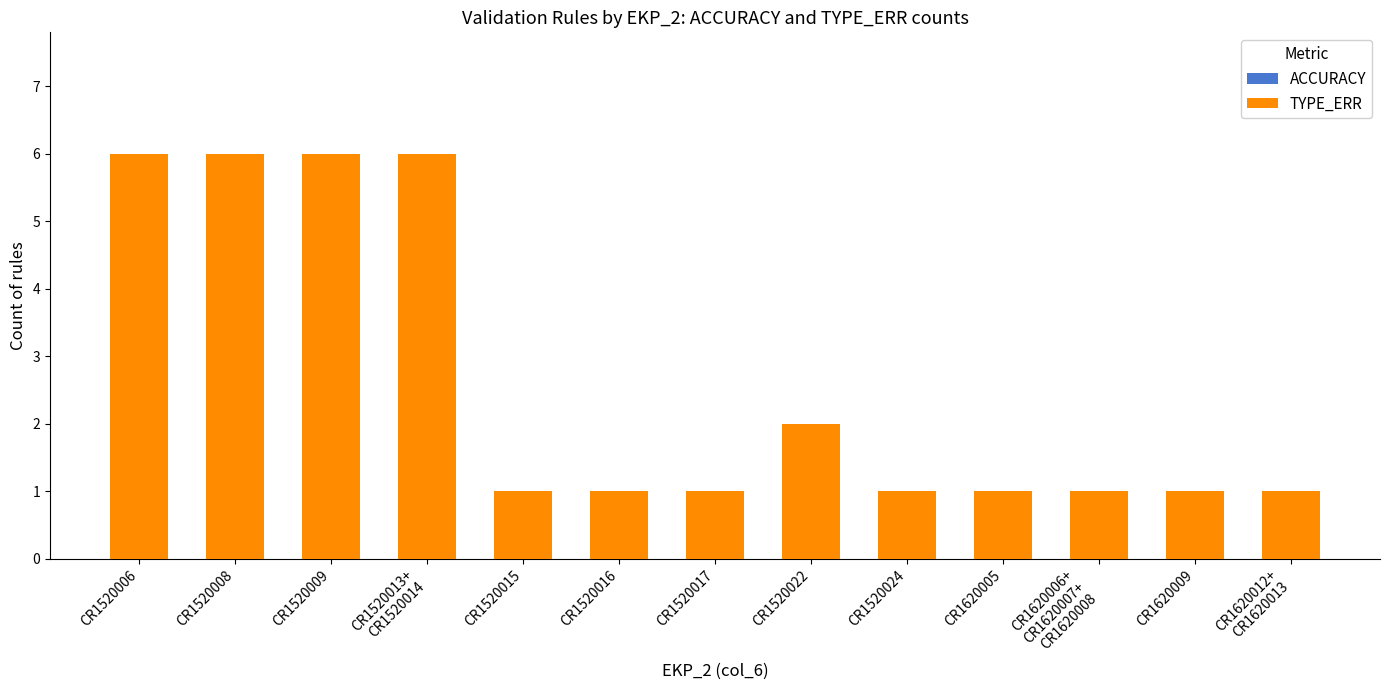

Between CR1520009 and CR1520017, which is larger?

CR1520009